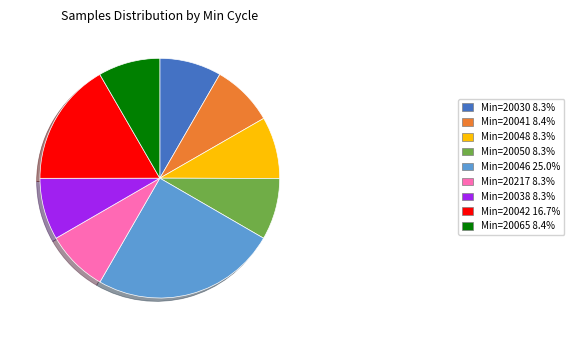

Approximately how many times larger is the value at Min=20041 8.4% compared to Min=20217 8.3%?

1.0